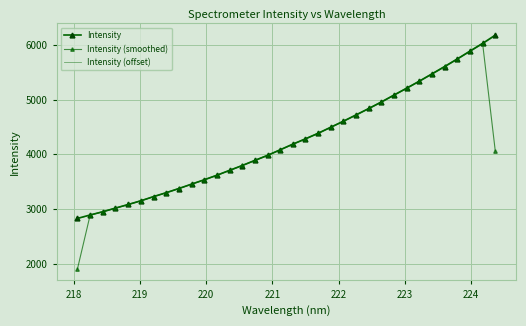

Reading left to right, list all the values displayed in this chart.

Intensity: 2829.0	2891.7	2950.6	3018.0	3083.2	3150.8	3227.9	3299.1	3375.4	3455.8	3535.3	3618.0	3707.9	3795.9	3890.2	3981.2	4084.0	4187.6	4284.6	4385.8	4497.2	4607.1	4722.4	4839.2	4958.7	5085.8	5211.4	5339.6	5472.9	5606.8	5745.5	5888.8	6029.4	6181.0
Intensity (smoothed): 1906.9	2890.4	2953.4	3017.3	3084.0	3153.9	3225.9	3300.8	3376.8	3455.5	3536.3	3620.4	3707.3	3798.0	3889.1	3985.2	4084.3	4185.4	4286.0	4389.2	4496.7	4608.9	4722.9	4840.1	4961.3	5085.3	5212.3	5341.3	5473.1	5608.4	5747.0	5887.9	6033.1	4070.2
Intensity (offset): 2823.3	2886.0	2944.7	3012.0	3077.0	3144.5	3221.4	3292.5	3368.7	3448.8	3528.2	3610.7	3700.5	3788.3	3882.5	3973.3	4075.8	4179.3	4276.0	4377.1	4488.2	4597.9	4713.0	4829.5	4948.8	5075.7	5201.0	5328.9	5461.9	5595.6	5734.0	5877.0	6017.4	6168.7